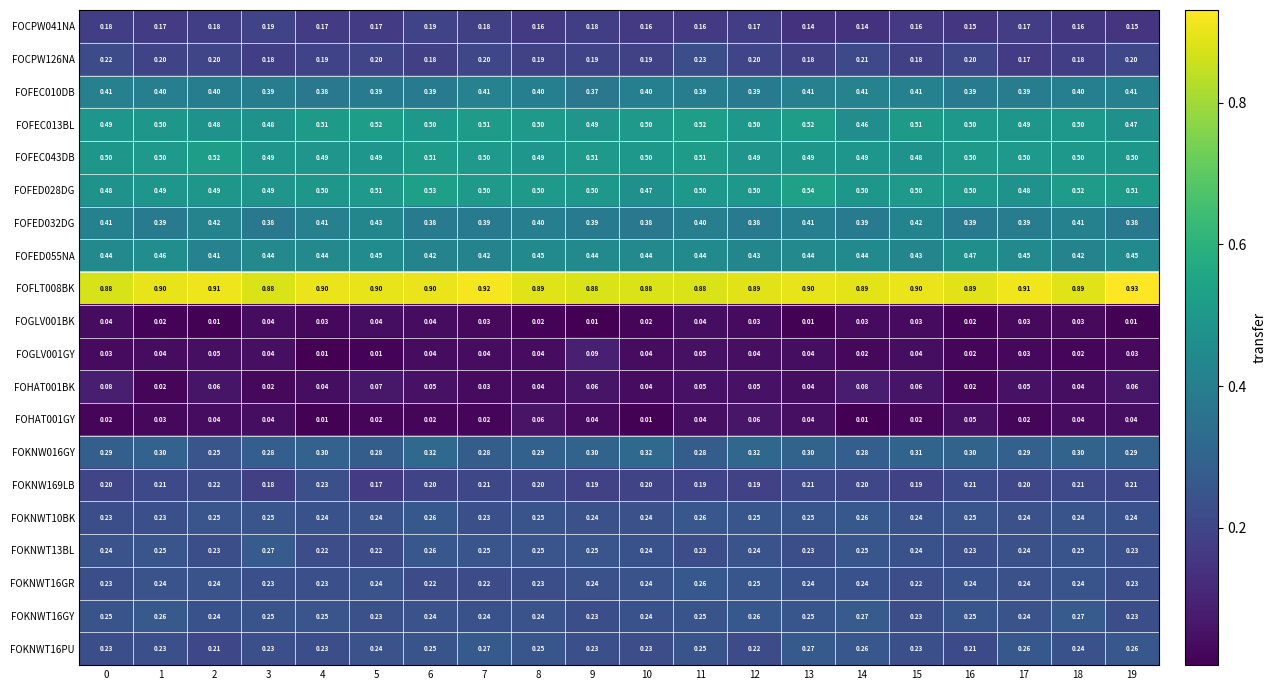

Is the value of FOKNW016GY at 0 greater than the value of FOFEC013BL at 16?

No